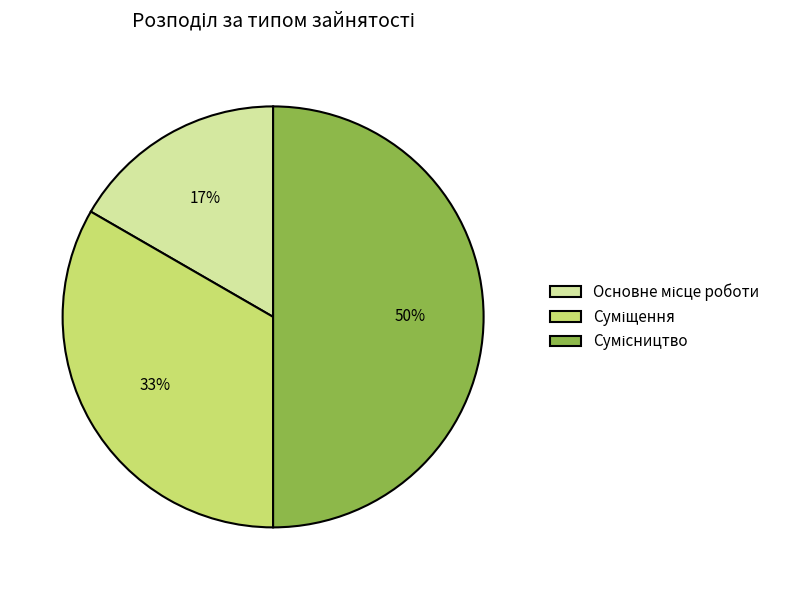

To the nearest percent, what is the average slice percentage?

33%